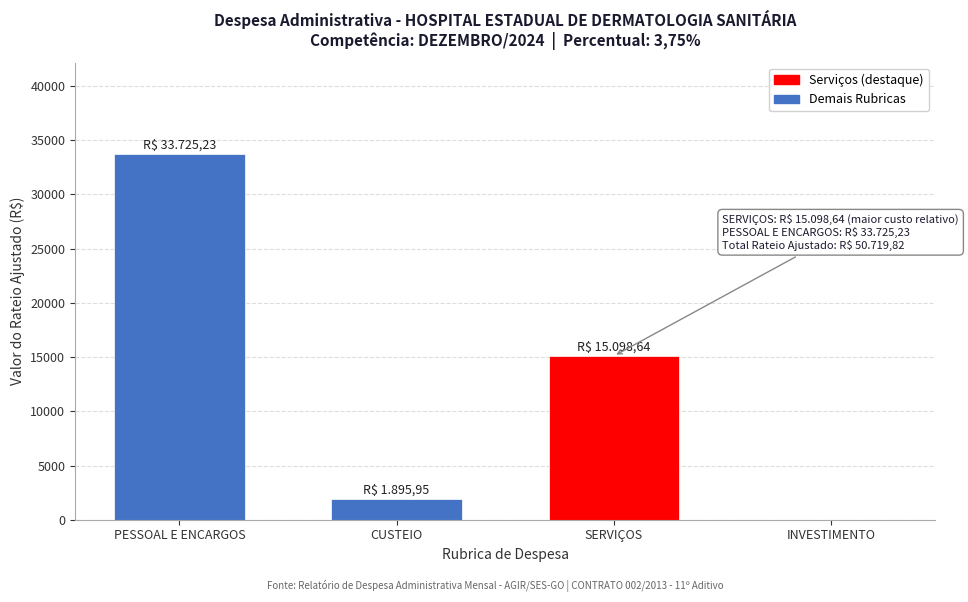

Reading right to left, extract all data points from this chart.

INVESTIMENTO=0.0	SERVIÇOS=15098.6	CUSTEIO=1896.0	PESSOAL E ENCARGOS=33725.2